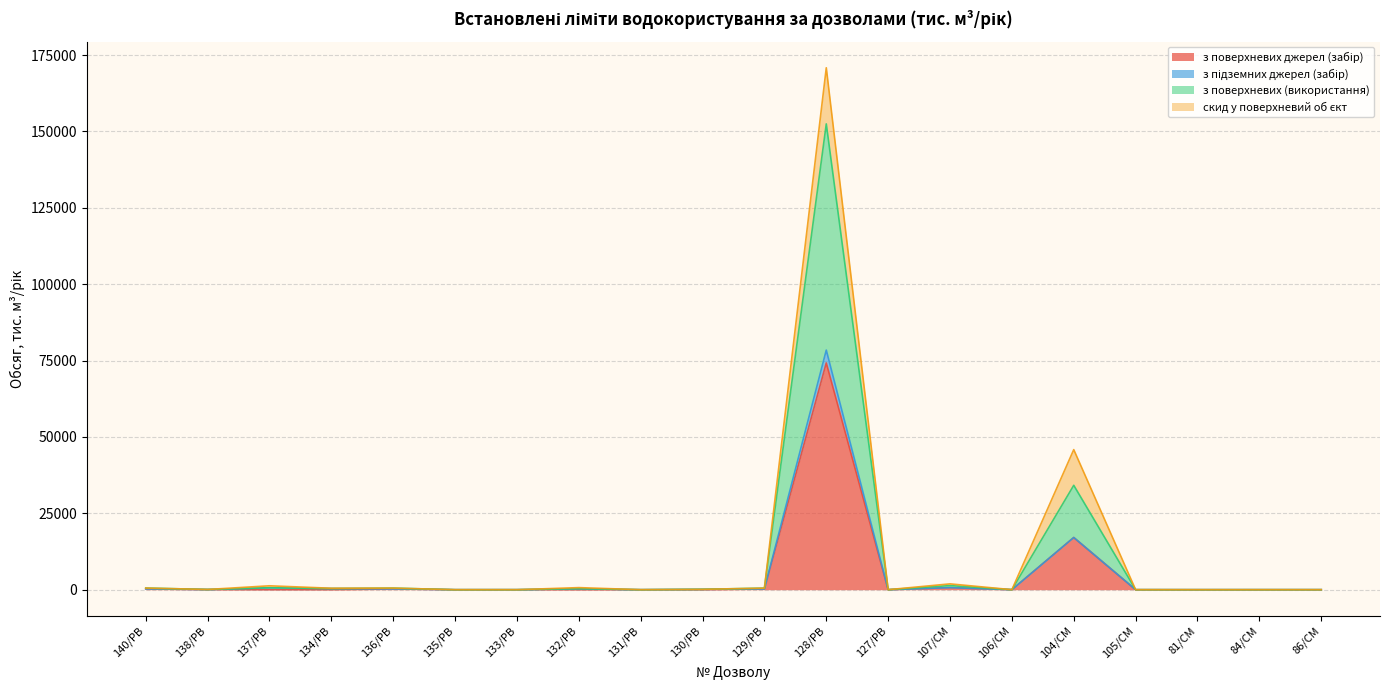

The value of з поверхневих джерел (забір) at 128/РВ is 108781.9. True or false?

False